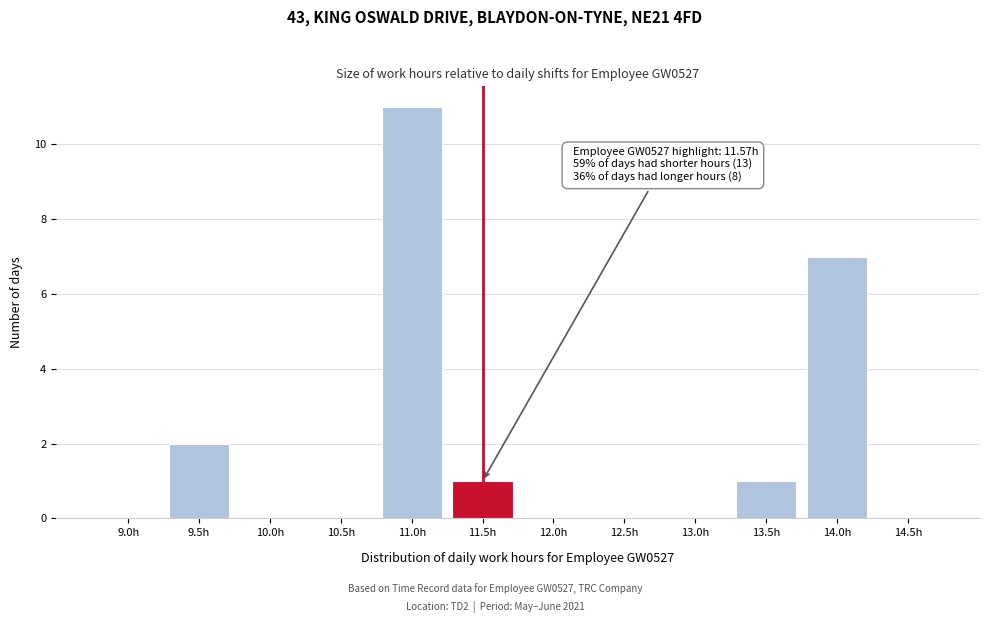

Reading left to right, list all the values displayed in this chart.

9.0h=0	9.5h=2	10.0h=0	10.5h=0	11.0h=11	11.5h=1	12.0h=0	12.5h=0	13.0h=0	13.5h=1	14.0h=7	14.5h=0